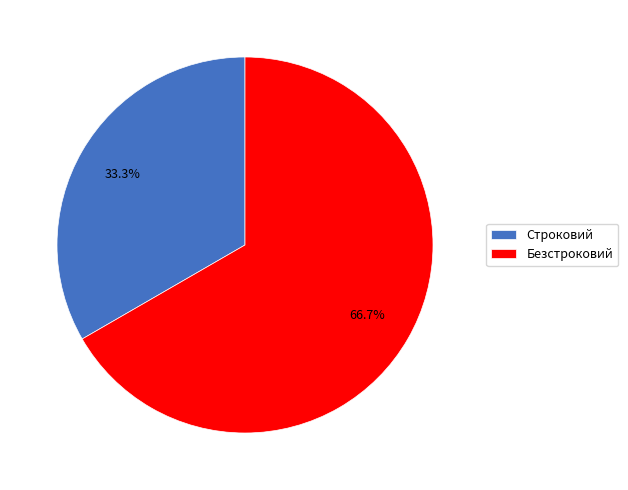

What percentage is the Строковий slice, to the nearest percent?

33%